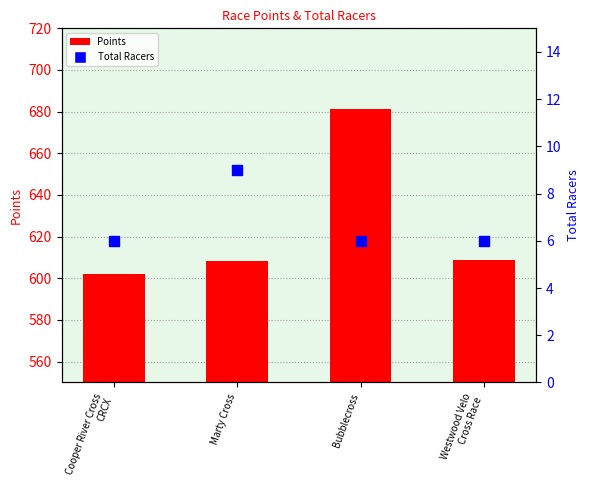

What is the total value across all series at Cooper River Cross
CRCX?

608.1